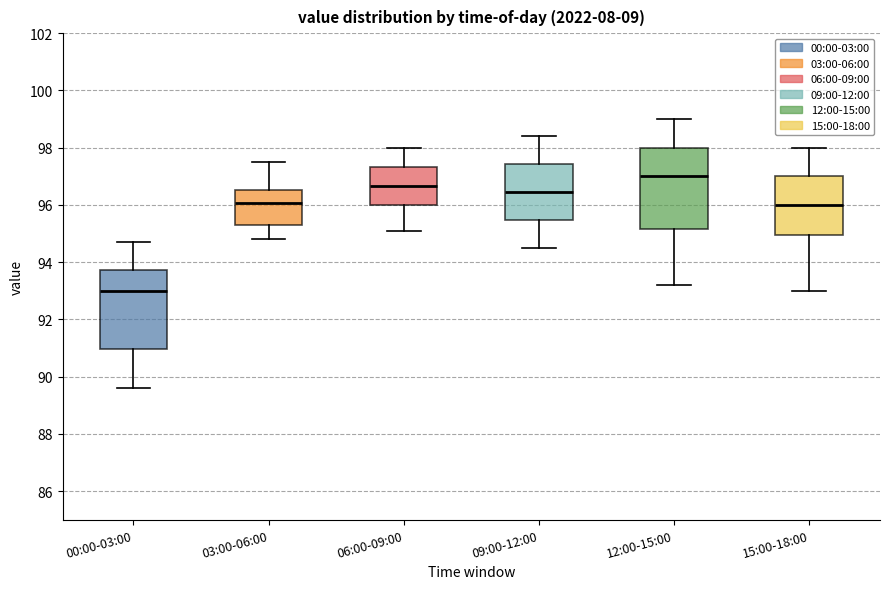

Which box has the lowest median line?

00:00-03:00